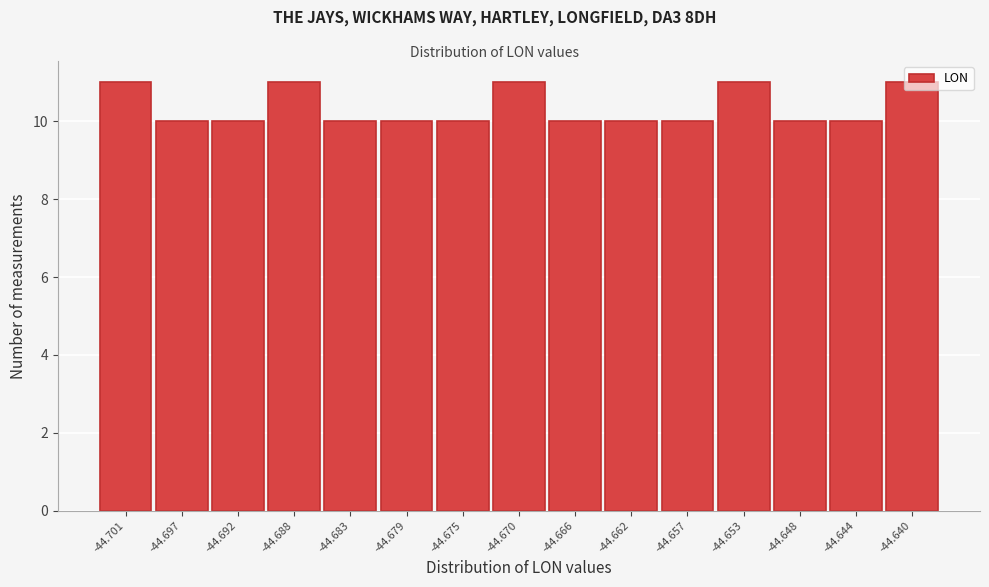

What is the value of the 6th bar from the left?

10